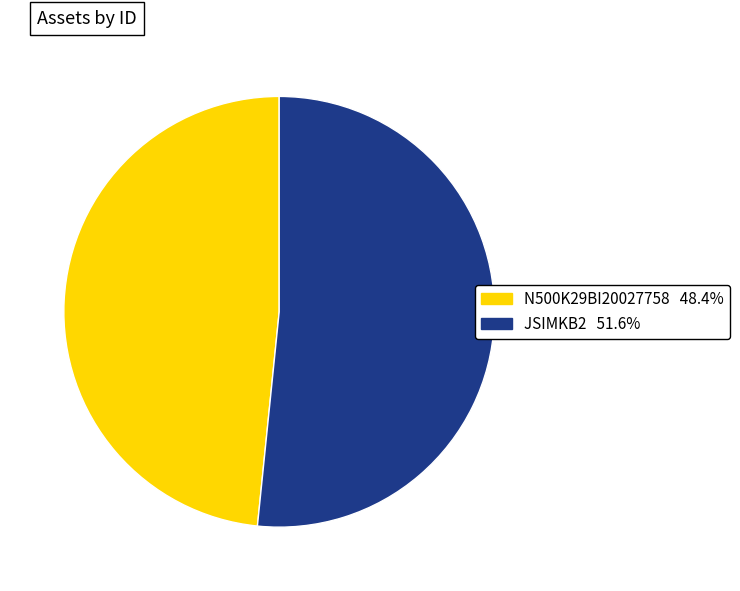

Between JSIMKB2 and N500K29BI20027758, which is larger?

JSIMKB2